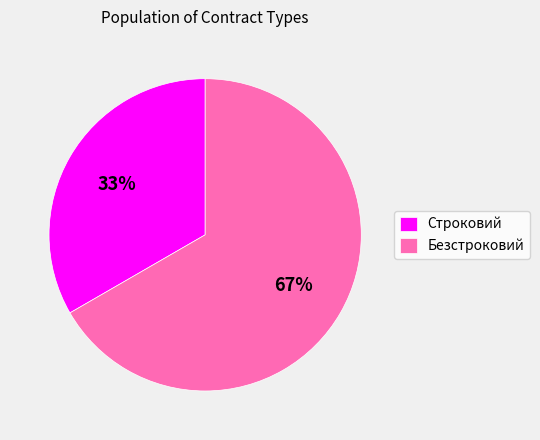

Combined, do Строковий and Безстроковий account for over 50%?

Yes